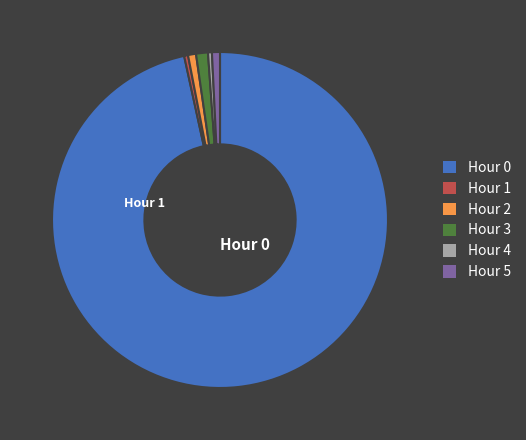

What is the largest slice in the pie chart?

Hour 0